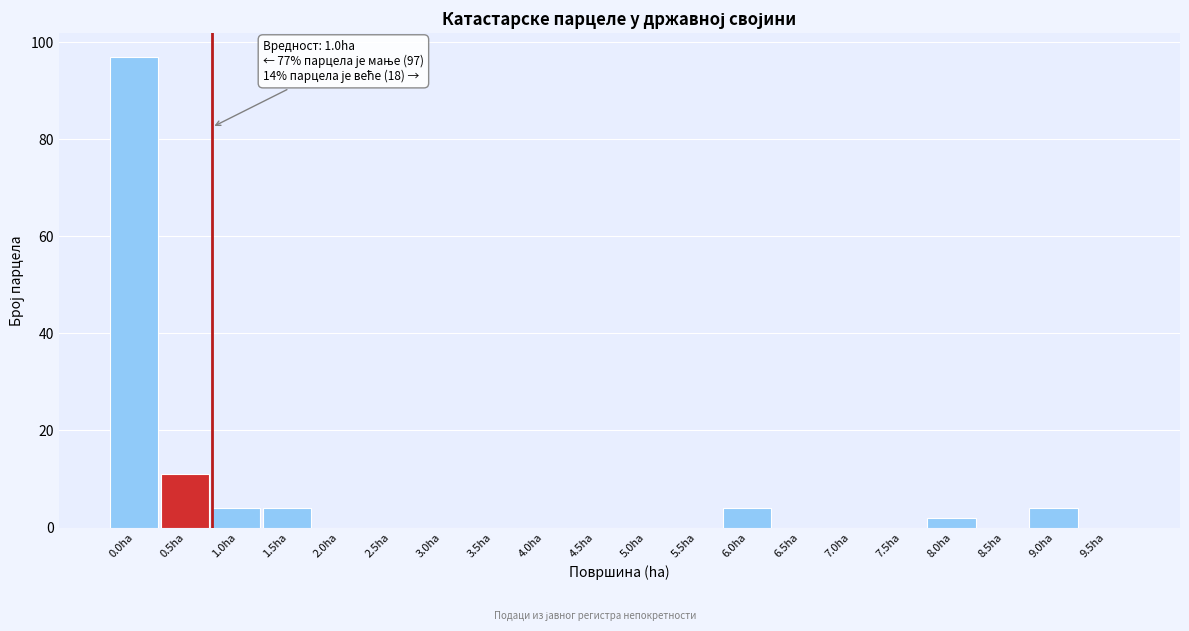

Reading left to right, list all the values displayed in this chart.

0.0ha=97	0.5ha=11	1.0ha=4	1.5ha=4	2.0ha=0	2.5ha=0	3.0ha=0	3.5ha=0	4.0ha=0	4.5ha=0	5.0ha=0	5.5ha=0	6.0ha=4	6.5ha=0	7.0ha=0	7.5ha=0	8.0ha=2	8.5ha=0	9.0ha=4	9.5ha=0